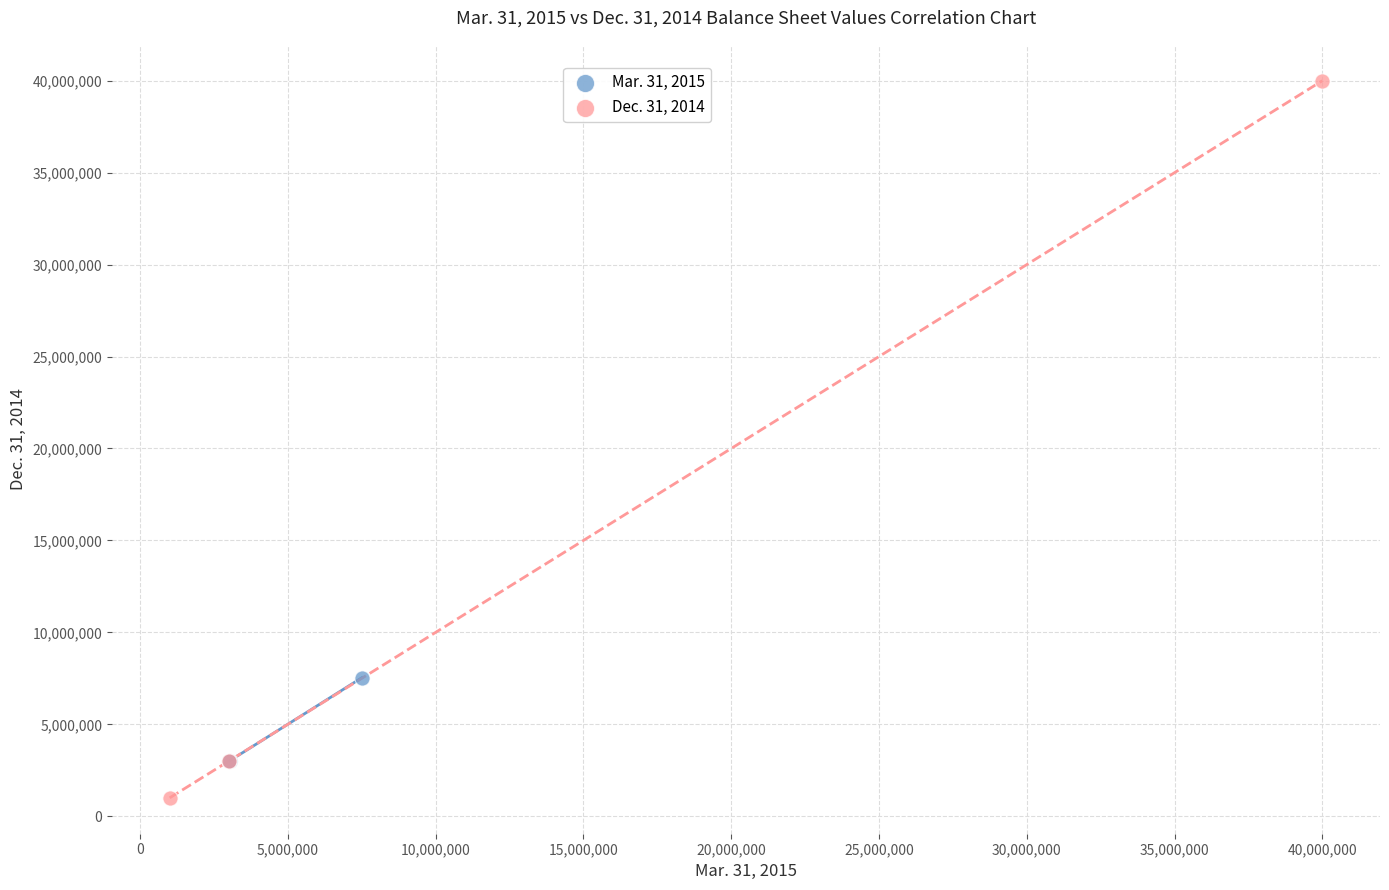

Which series has the widest spread of Y values?

Dec. 31, 2014